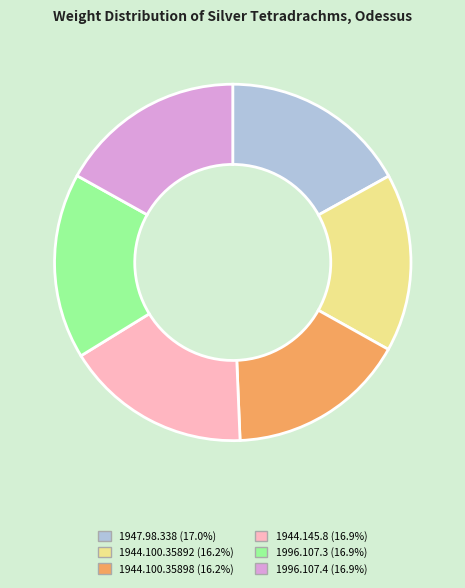

Approximately how many times larger is the value at 1996.107.4 compared to 1944.100.35892?

1.0